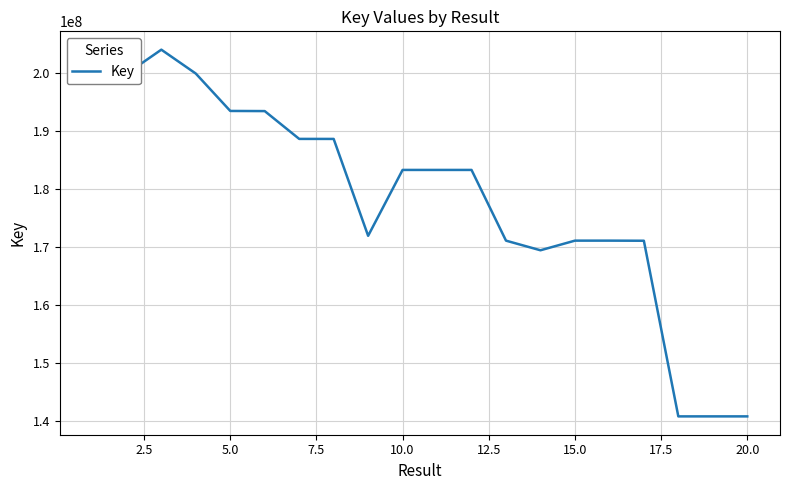

What is the maximum value shown in the chart?

204077520